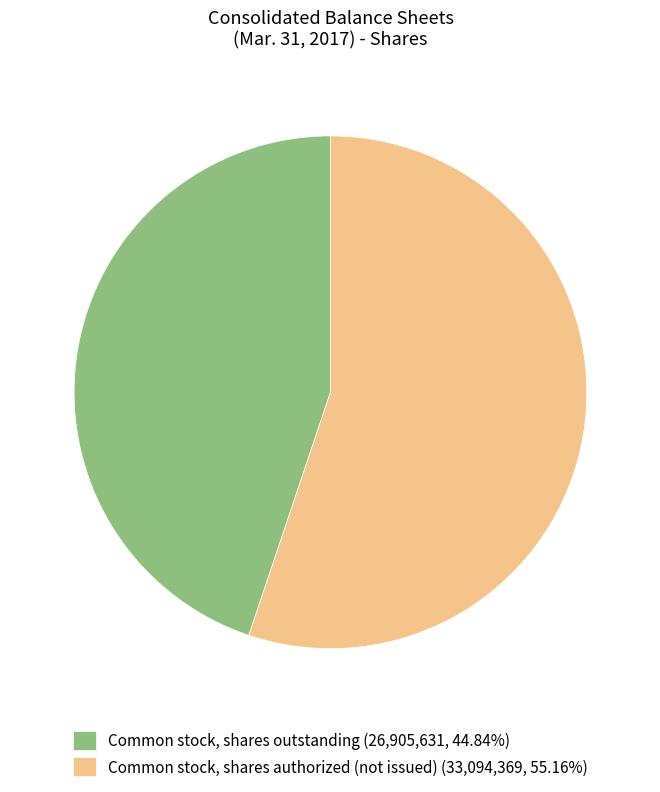

Is the sum of Common stock, shares authorized (not issued) (33,094,369, 55.16%) and Common stock, shares outstanding (26,905,631, 44.84%) greater than half?

Yes